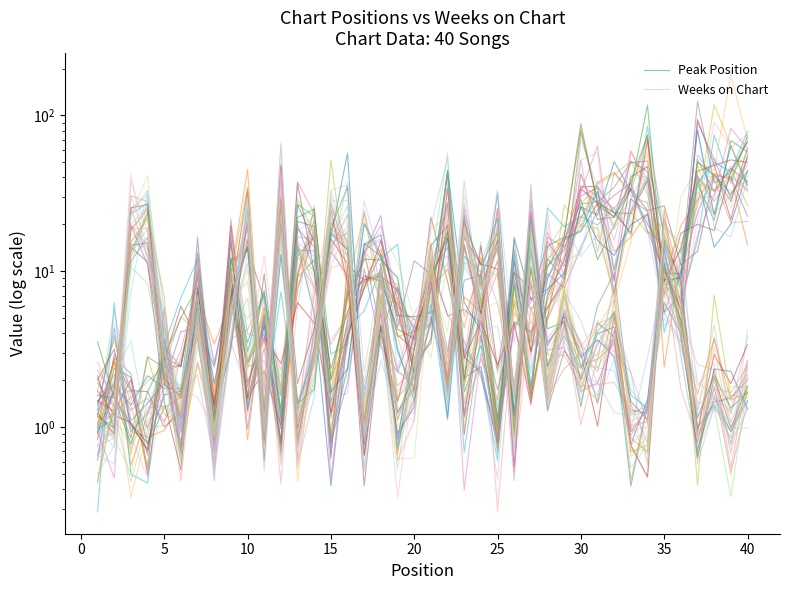

How many distinct data groups are displayed?

2